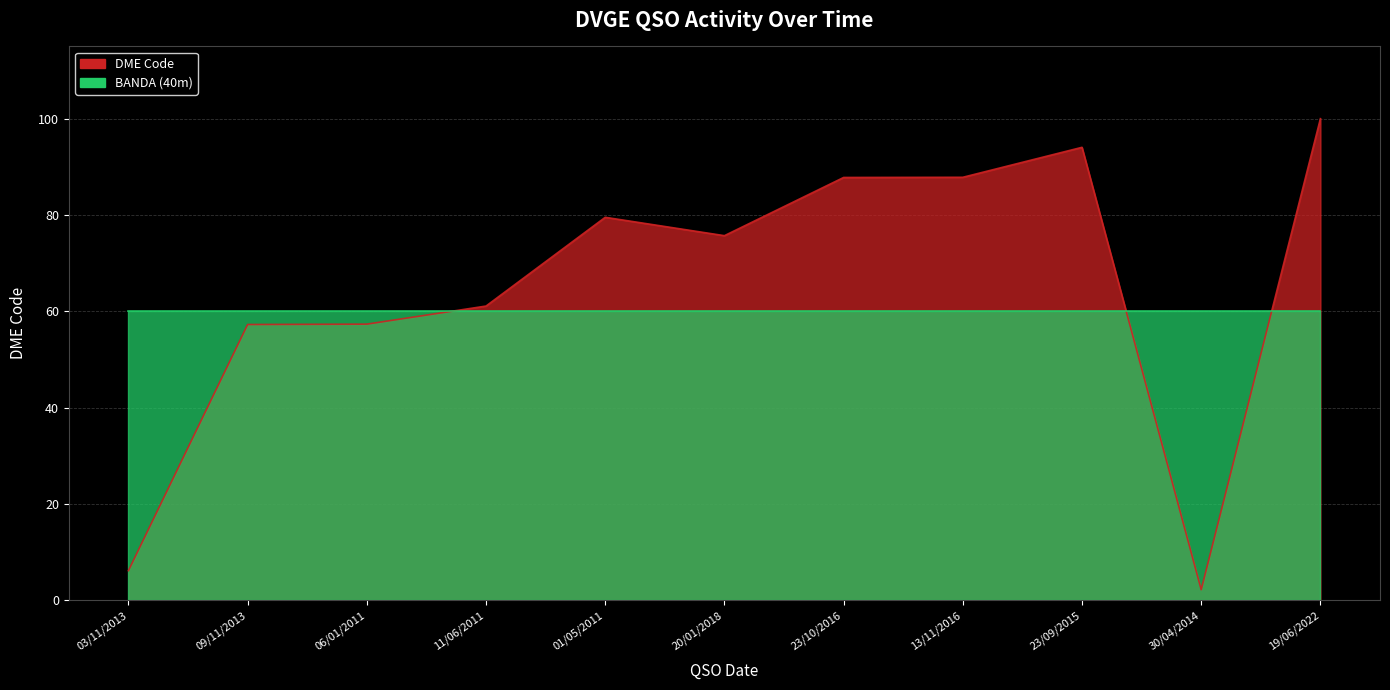

What position from the right is 09/11/2013?

10